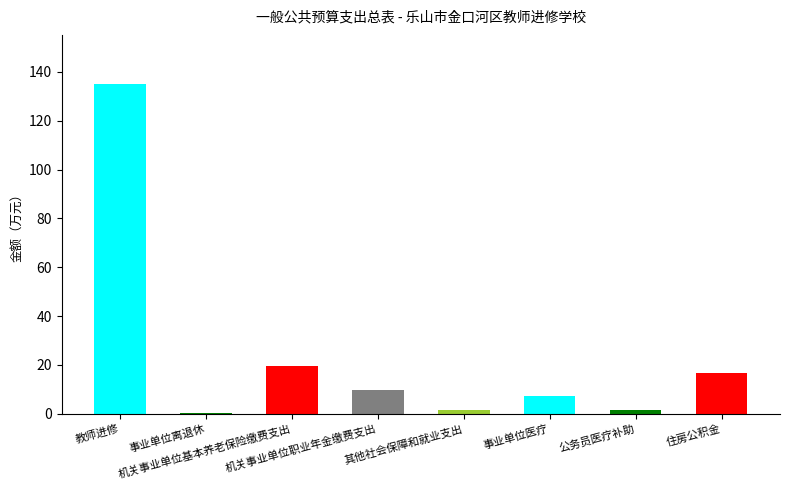

At which label does the data first exceed 9?

教师进修